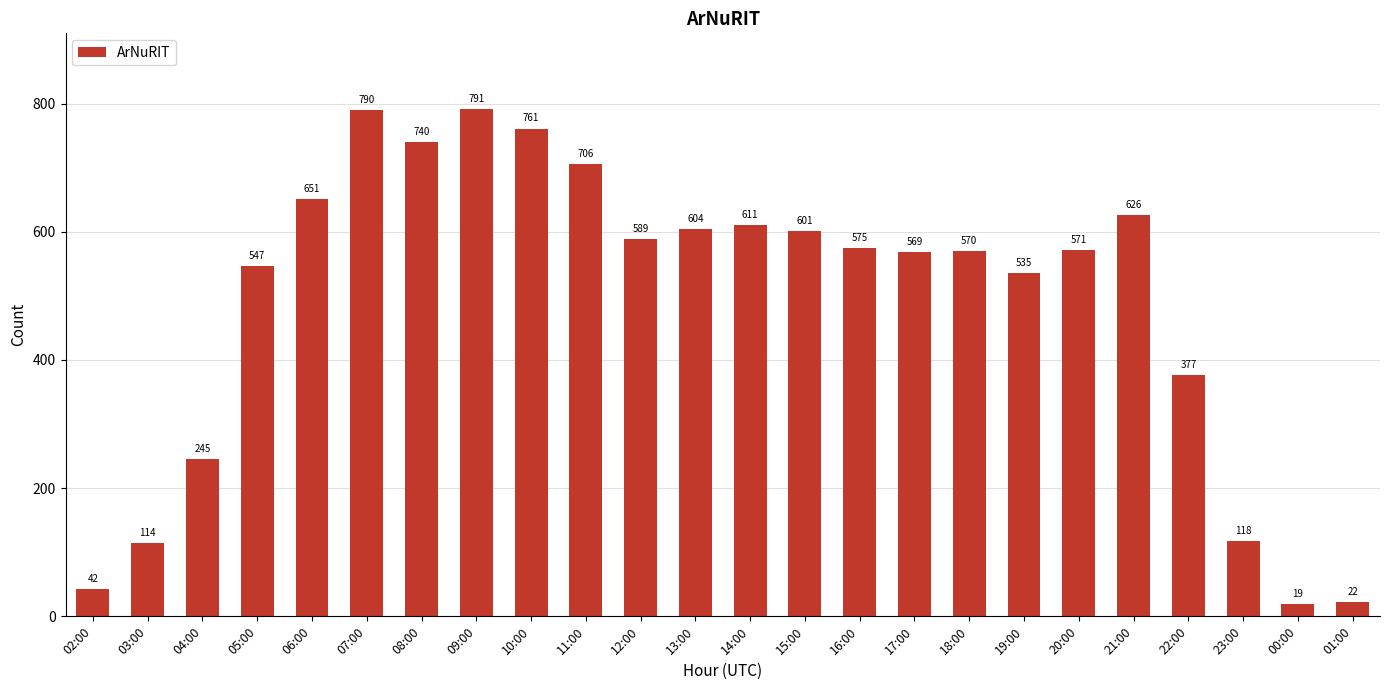

Which has a higher value, 23:00 or 03:00?

23:00